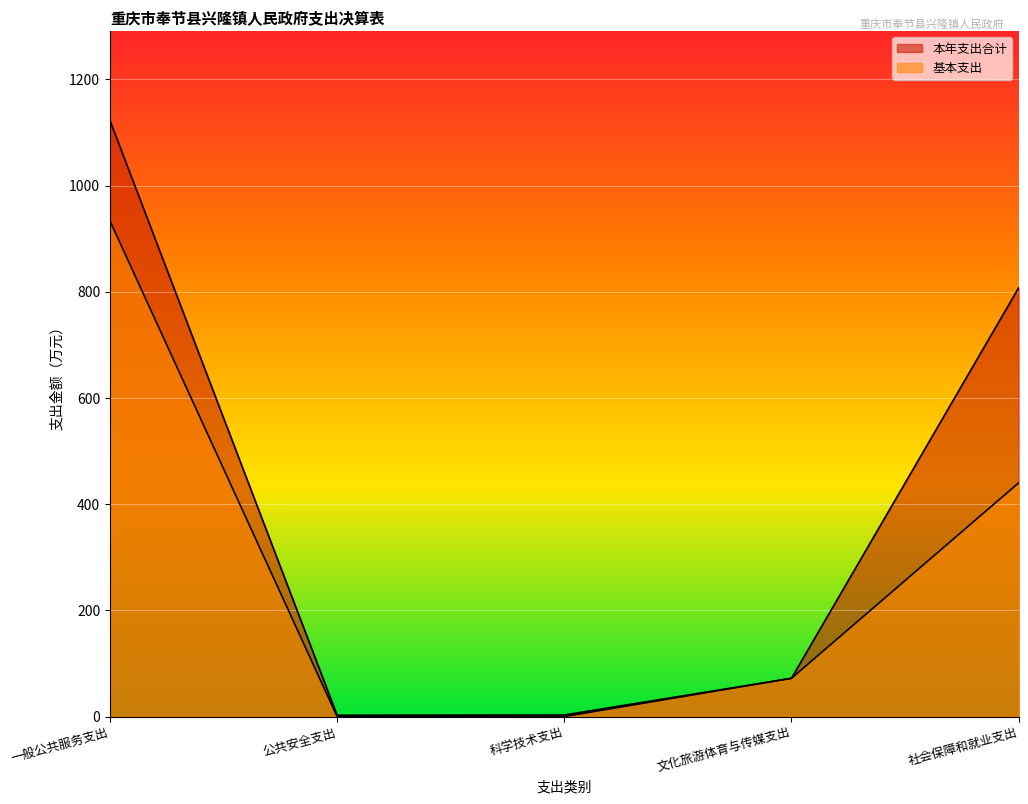

How many lines are shown in the chart?

2